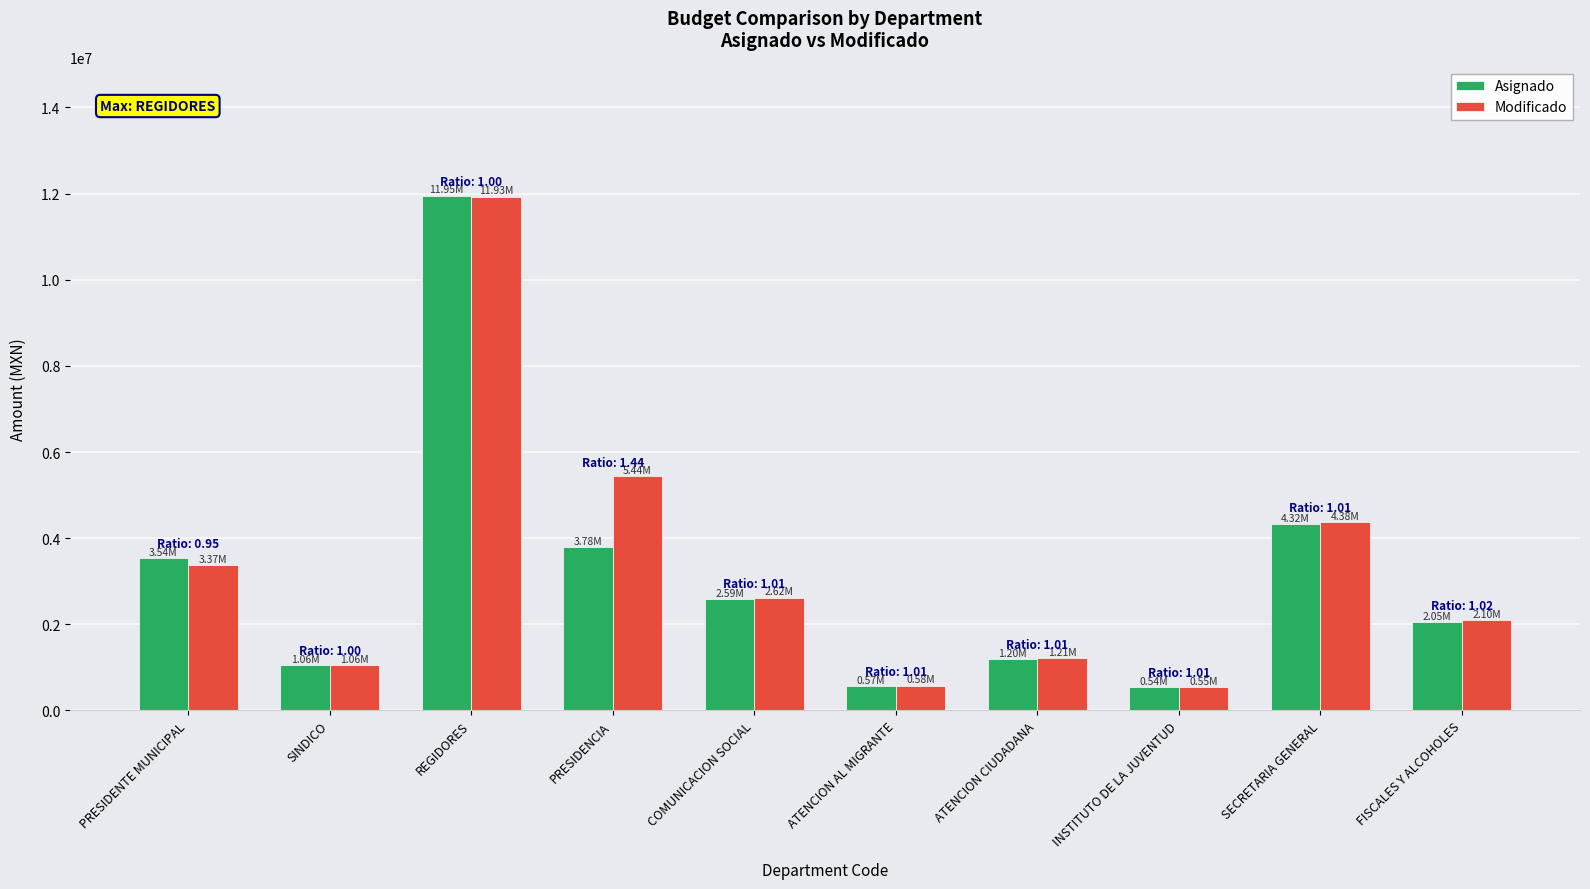

What is the difference between the second highest and minimum values in the Asignado series?

3777706.3